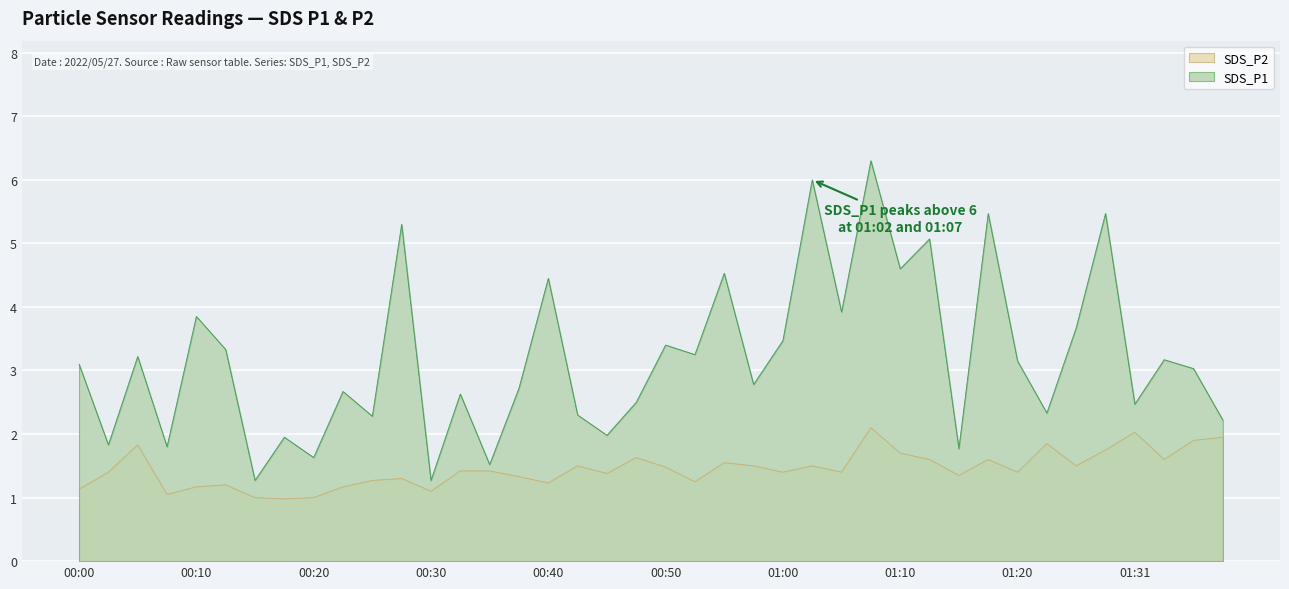

Which series has the largest range (max minus min)?

SDS_P1